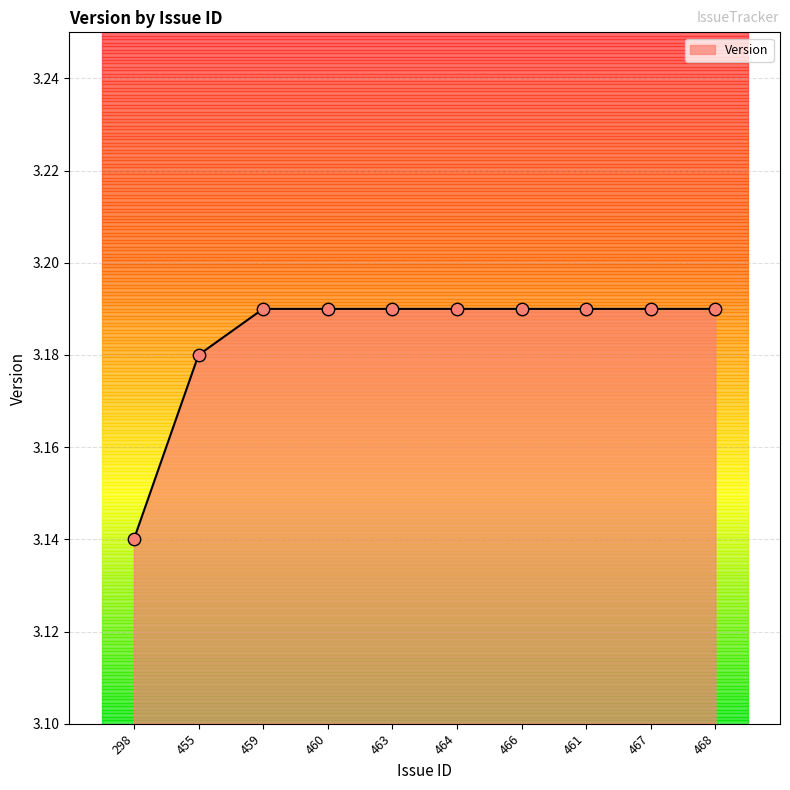

Which has a higher value, 298 or 455?

455